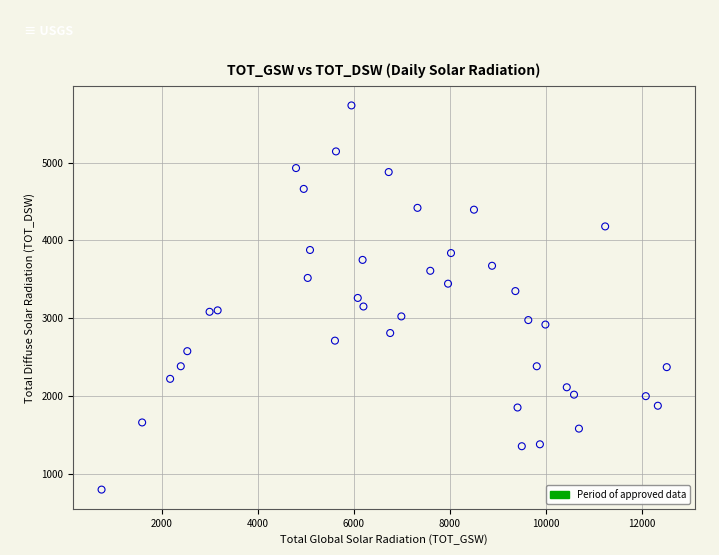

What is the range of Y values (max minus min)?

4934.5